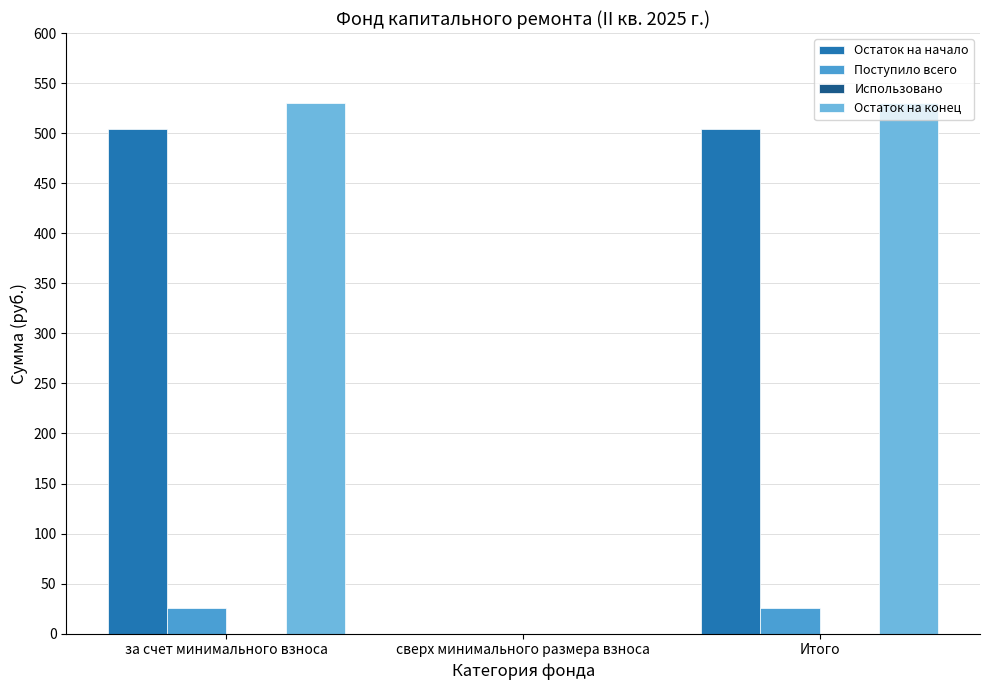

Reading right to left, list all the values displayed in this chart.

Остаток на начало: Итого=504.6	сверх минимального размера взноса=0.0	за счет минимального взноса=504.6
Поступило всего: Итого=25.5	сверх минимального размера взноса=0.0	за счет минимального взноса=25.5
Остаток на конец: Итого=530.1	сверх минимального размера взноса=0.0	за счет минимального взноса=530.1